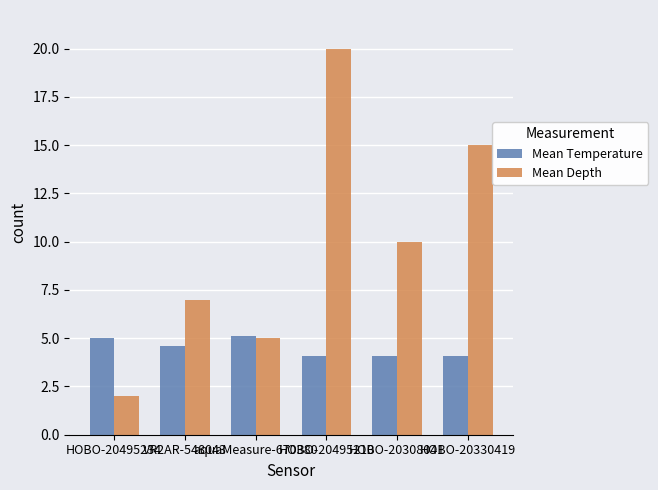

What position from the right is HOBO-20308041?

2